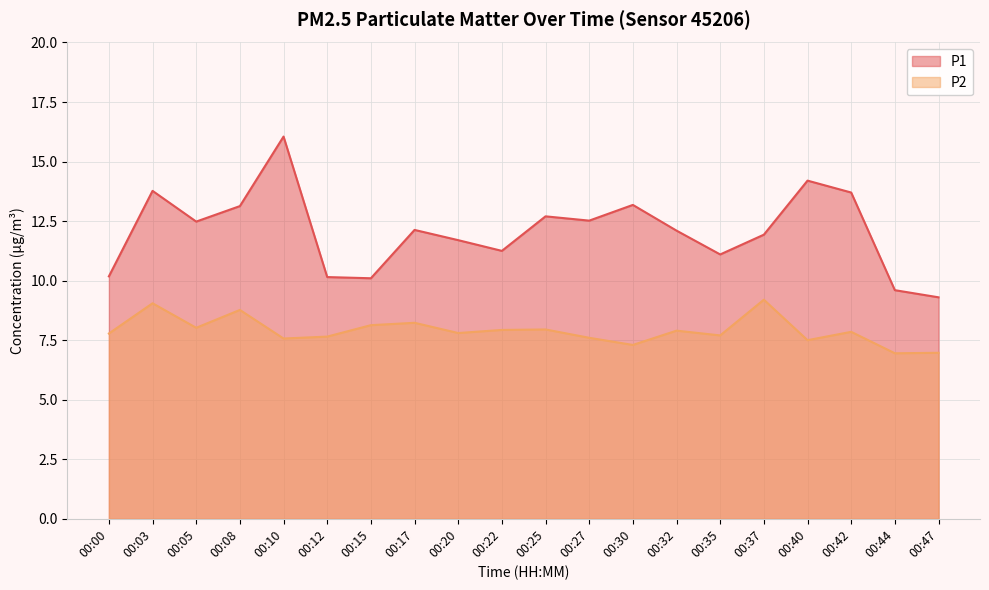

Between 00:17 and 00:35, which is larger?

00:17